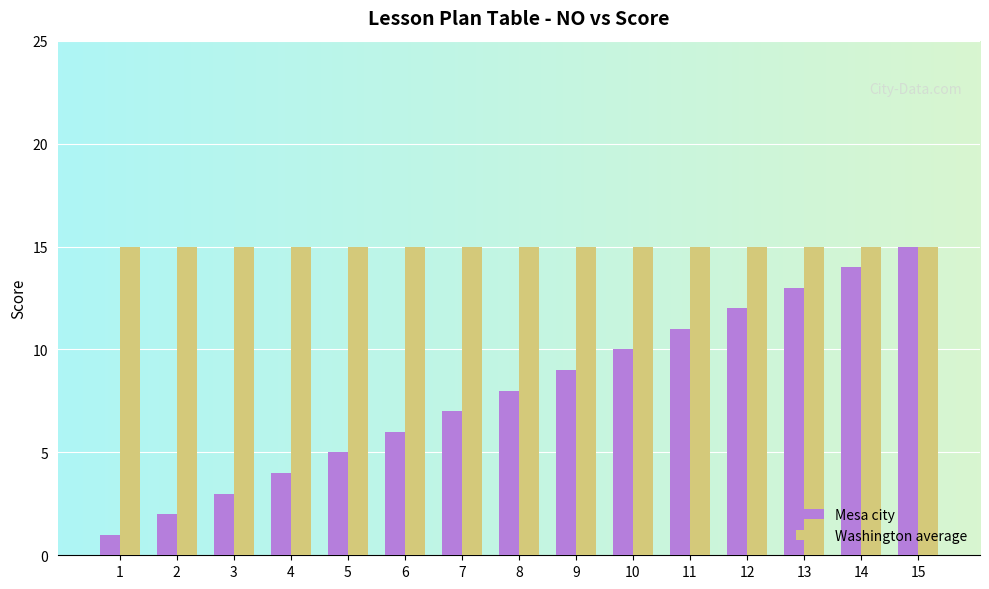

Rank the series by their average value, from lowest to highest.

Mesa city, Washington average